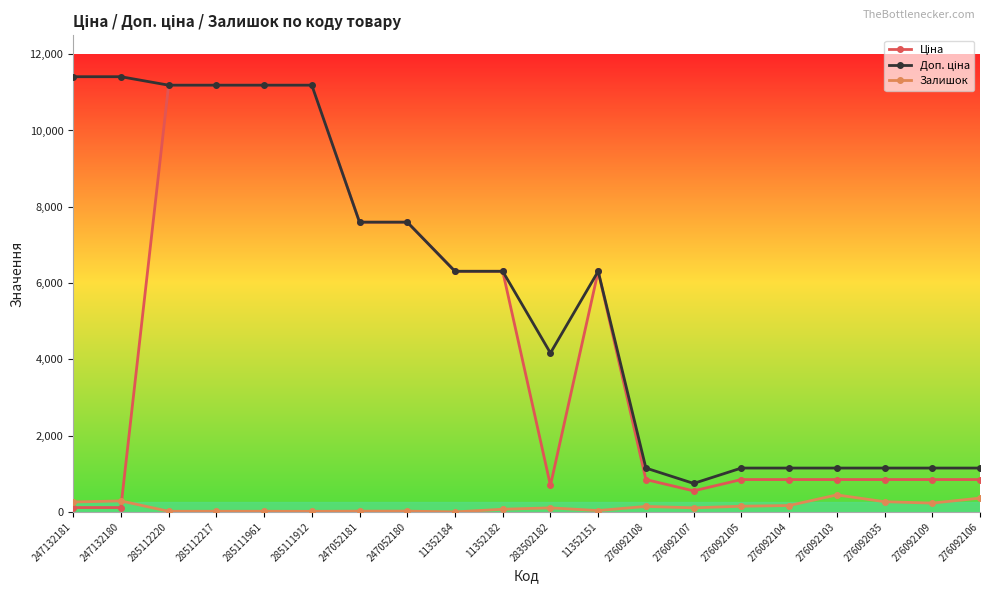

At how many categories does at least one series exceed 5700?

11